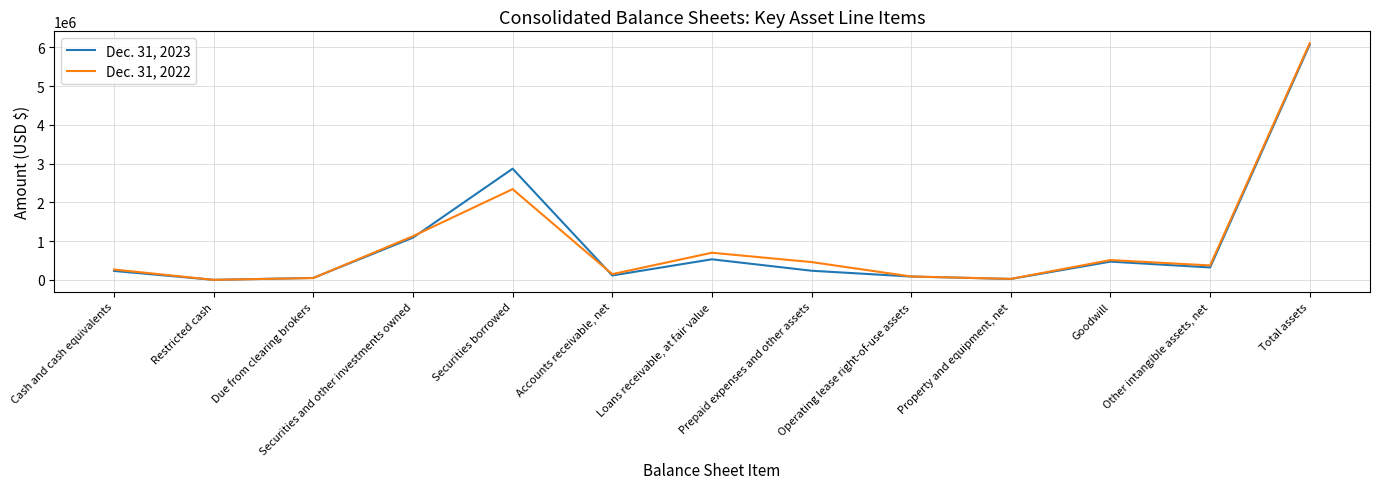

At which label does Dec. 31, 2022 first exceed 374098?

Securities and other investments owned